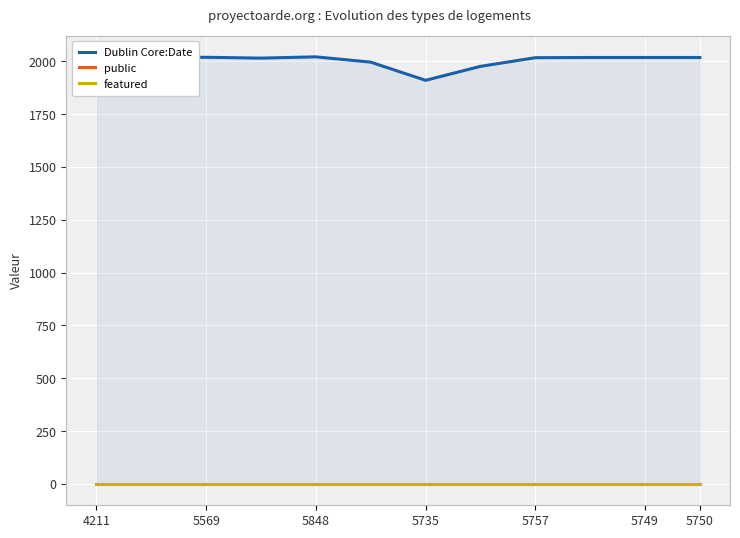

What is the minimum value for Dublin Core:Date?

1910